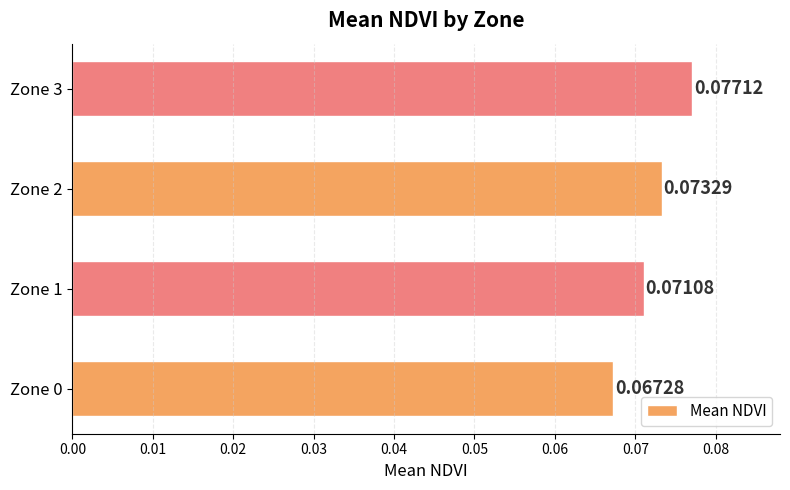

Rank the categories by value from highest to lowest.

Zone 3, Zone 2, Zone 1, Zone 0